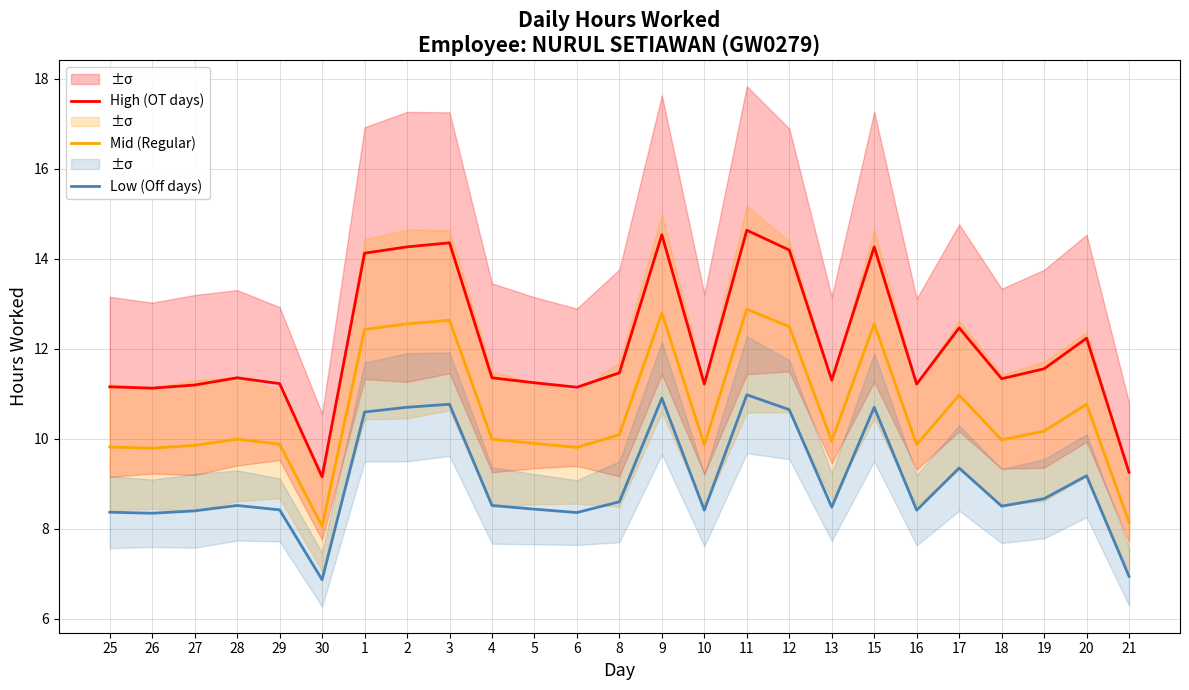

What is the lowest value of the High (OT days) series?

9.2